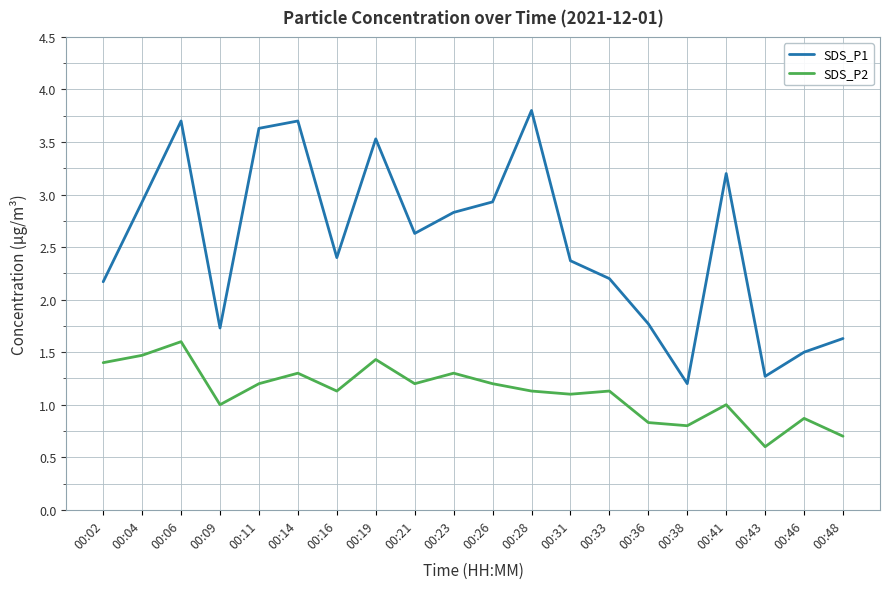

Is it true that SDS_P2 equals 0.8 at 00:36?

True